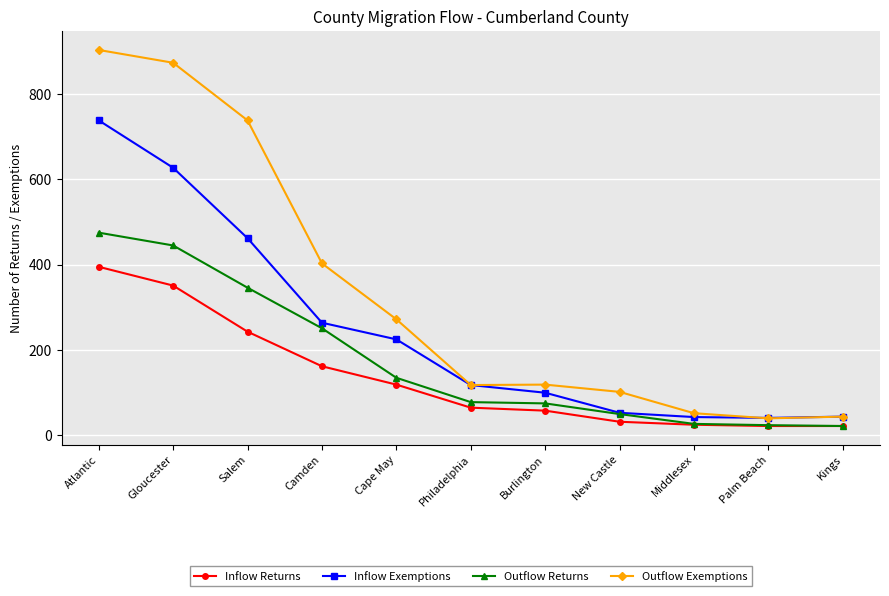

Rank the series by their maximum value, from lowest to highest.

Inflow Returns, Outflow Returns, Inflow Exemptions, Outflow Exemptions